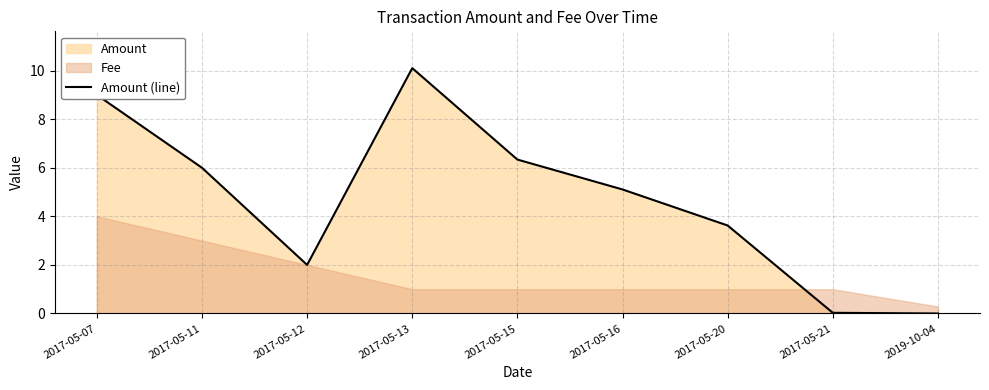

The value at 2017-05-11 is 10.1. True or false?

False